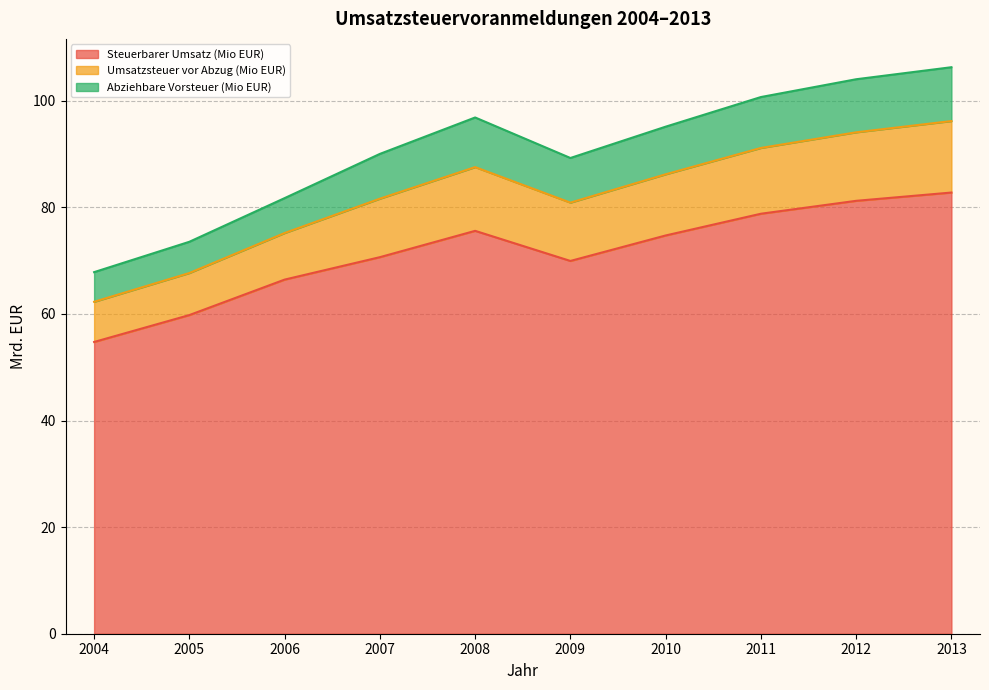

Read the Steuerbarer Umsatz (Mio EUR) value at 2007.

70.7